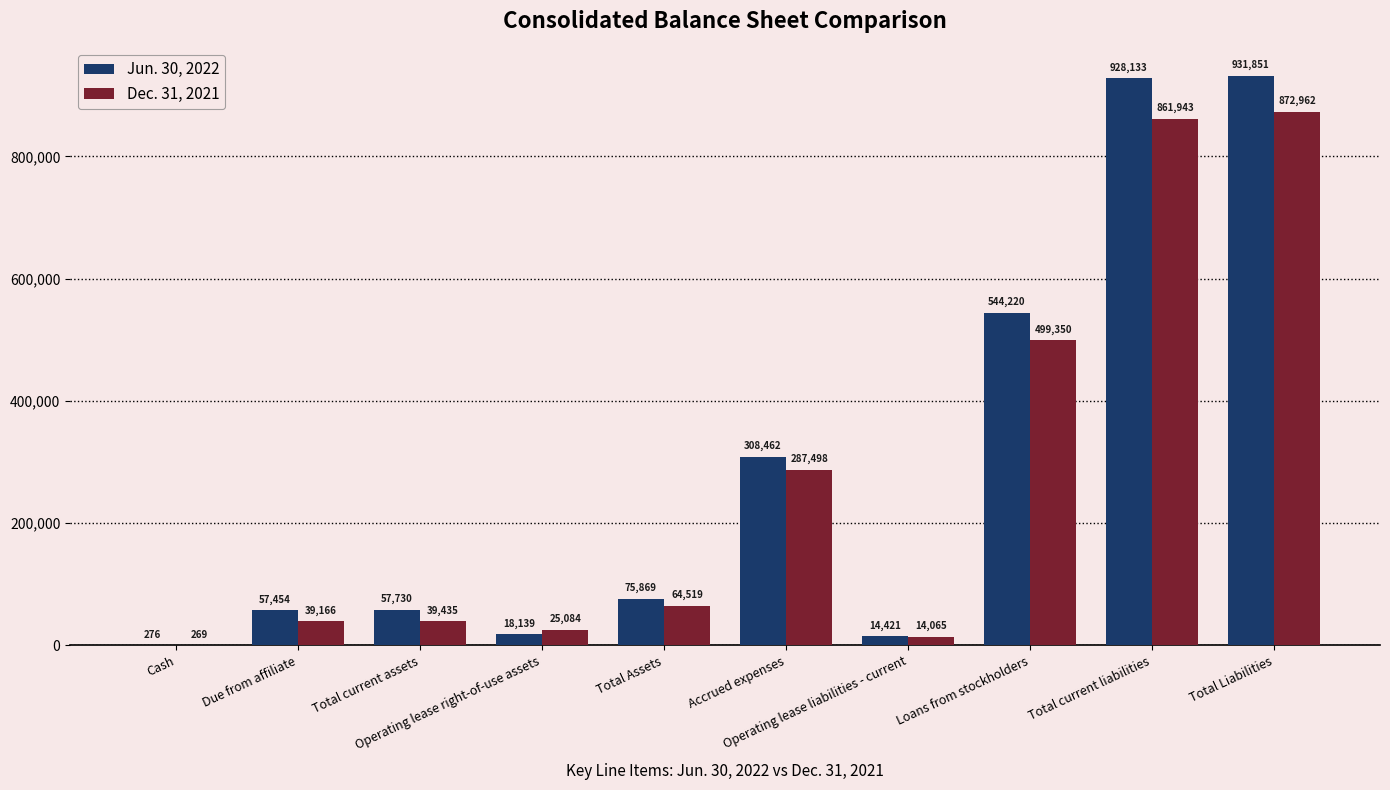

The value of Dec. 31, 2021 at Operating lease right-of-use assets is 25084. True or false?

True